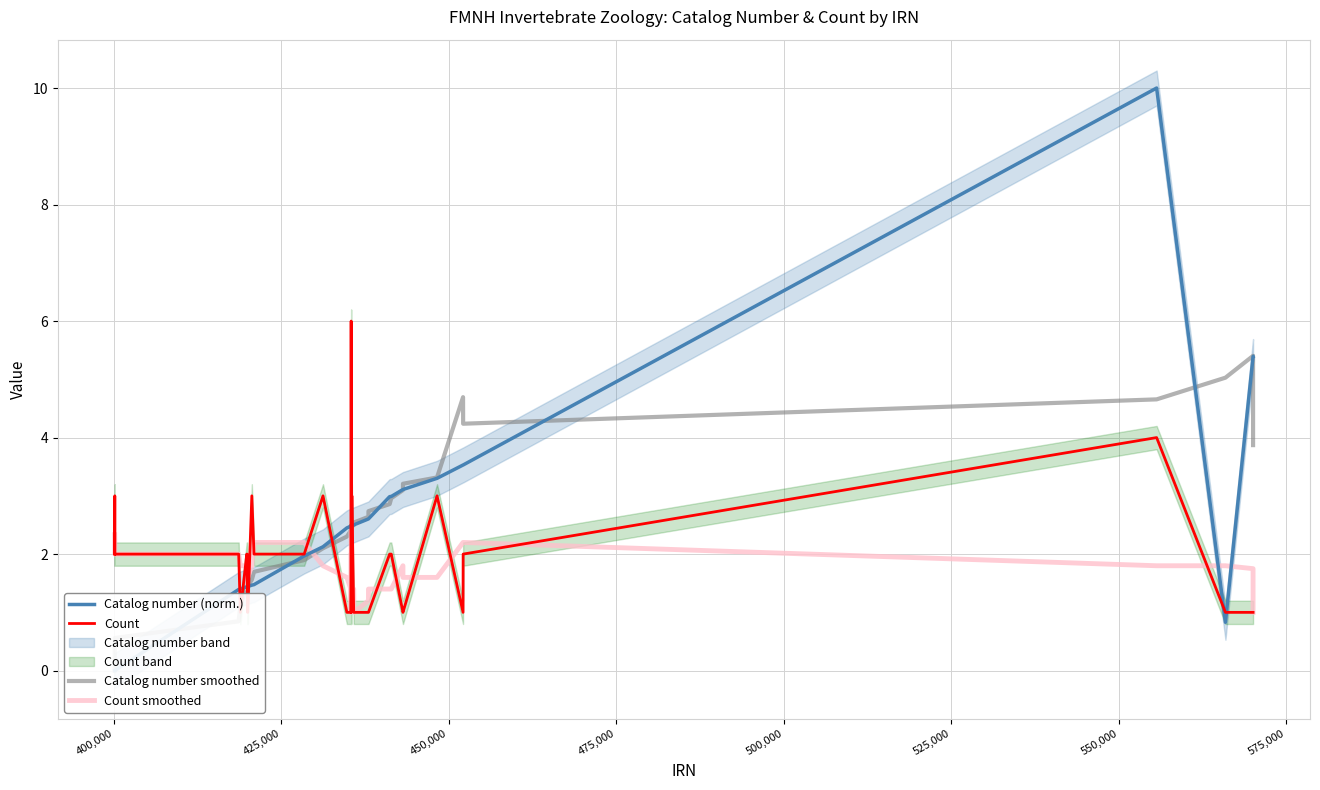

What is the highest value of the Count smoothed series?

2.4